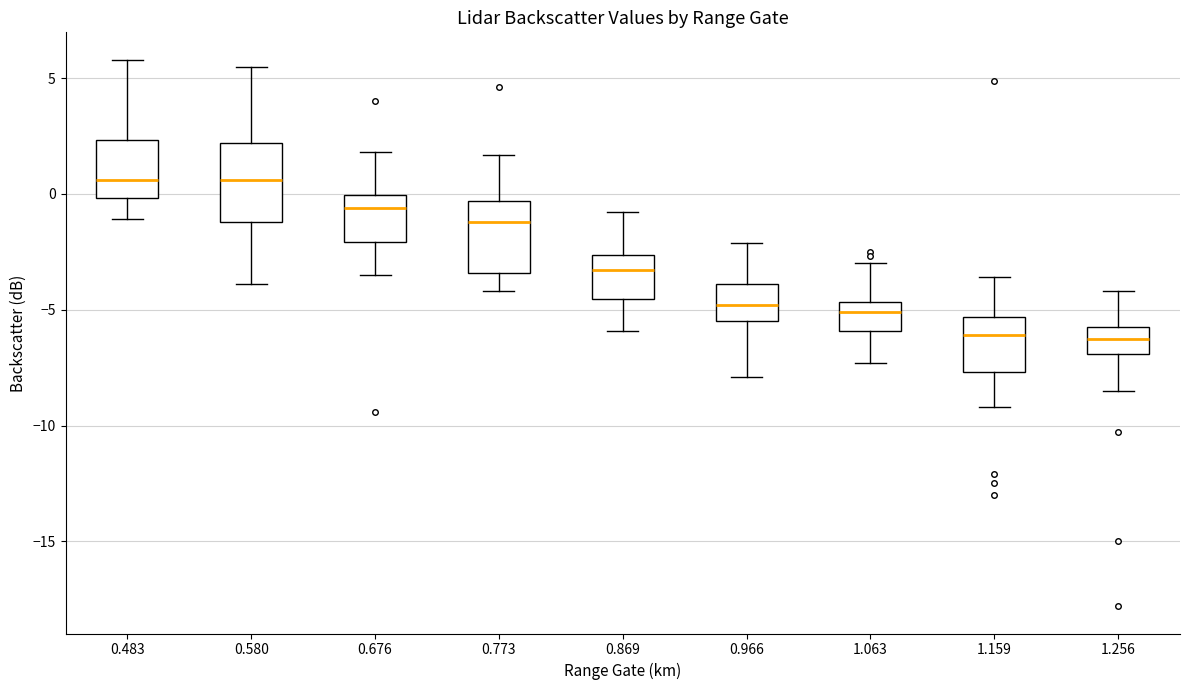

Where does the upper whisker of the box at x = 1.063 end on the y-axis? The values are not printed on the chart, so give them approximately, as read against the axis.

-3.0